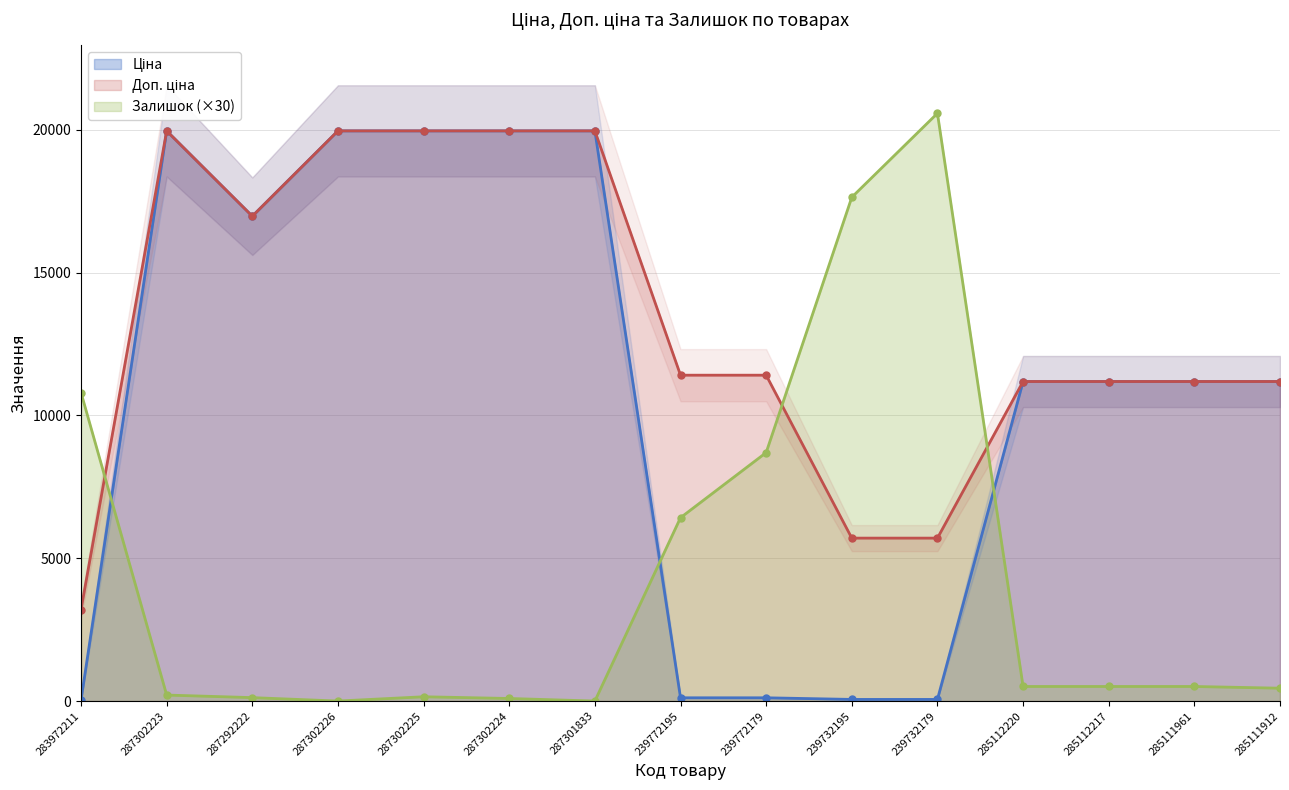

Which series has the widest spread of values?

Залишок